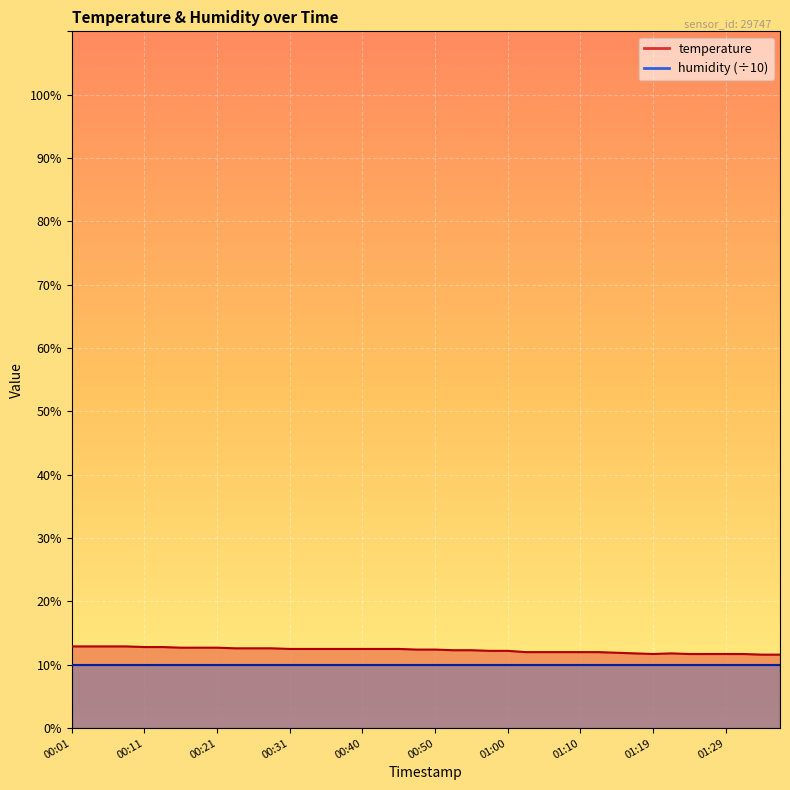

At which label is the value closest to 12?

01:02